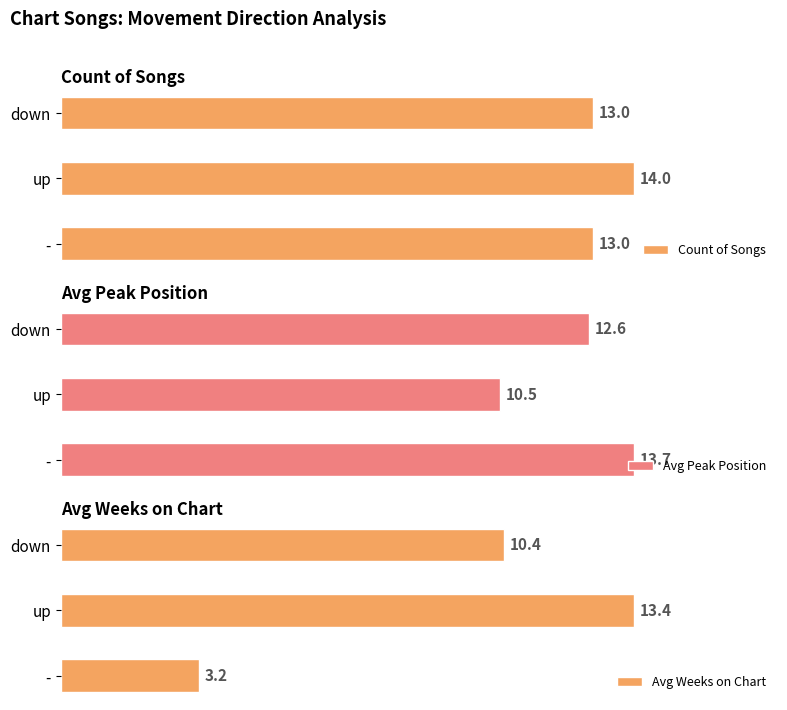

At which label is Avg Weeks on Chart closest to 8?

down